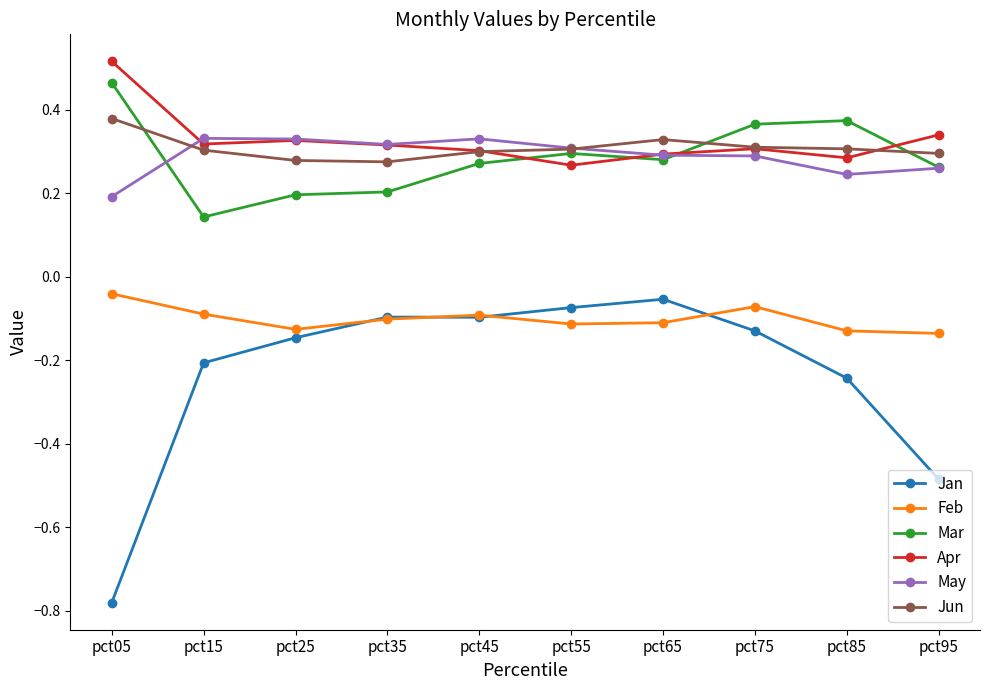

What is the spread (max minus min) of values at pct85?

0.6